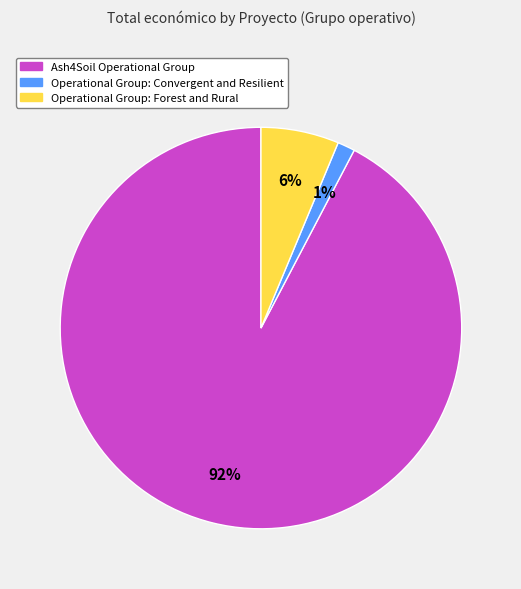

The Ash4Soil Operational Group slice represents 99% of the pie. True or false?

False